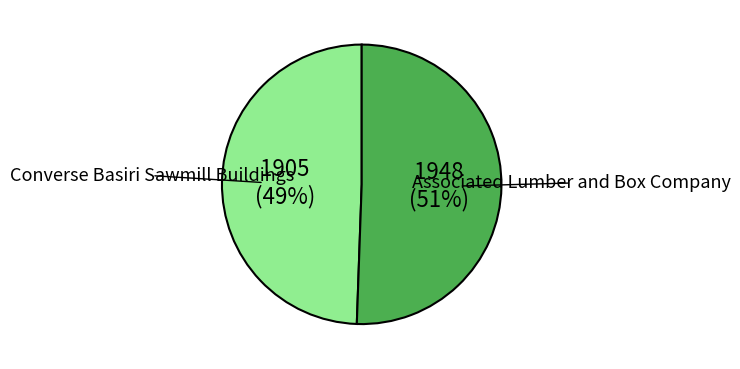

To the nearest percent, what is the combined percentage of Converse Basiri Sawmill Buildings and Associated Lumber and Box Company?

100%